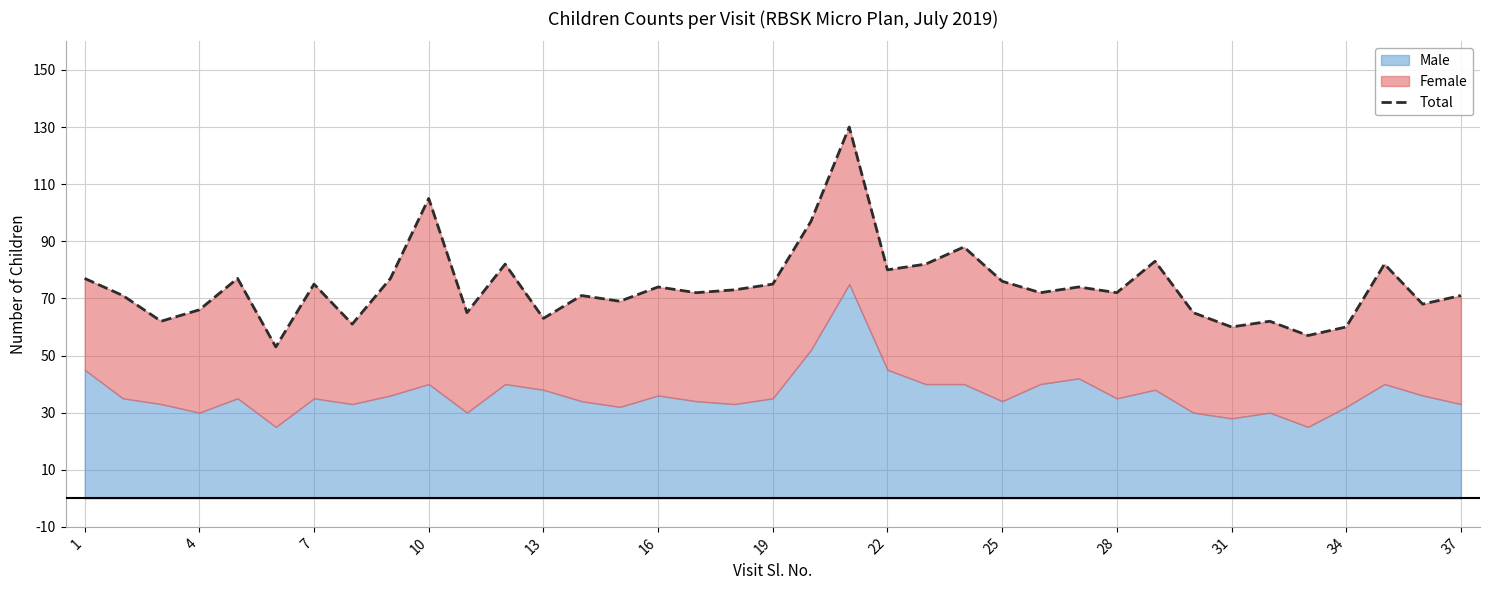

What is the difference between the values at 34 and 26?

8